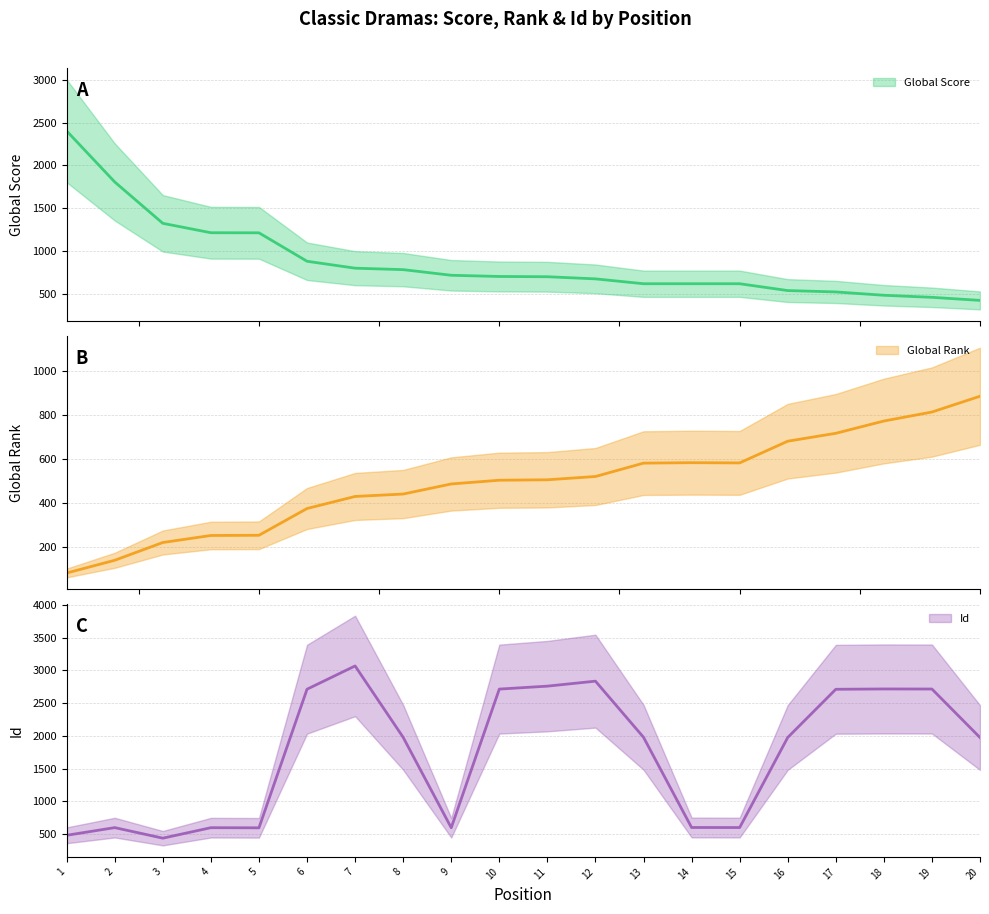

At which label is Id (line) closest to 1753?

20